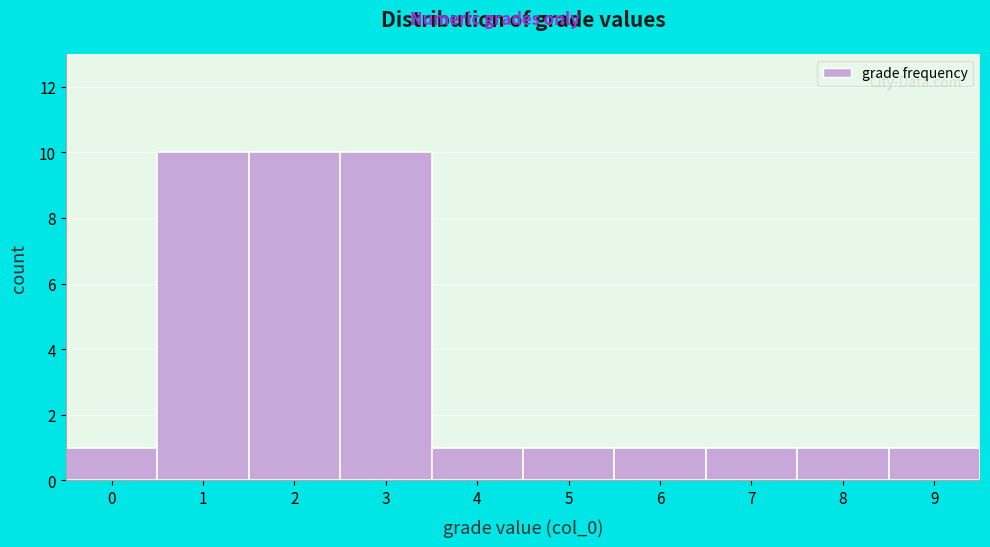

Reading left to right, what are all the values shown in this chart?

1	10	10	10	1	1	1	1	1	1